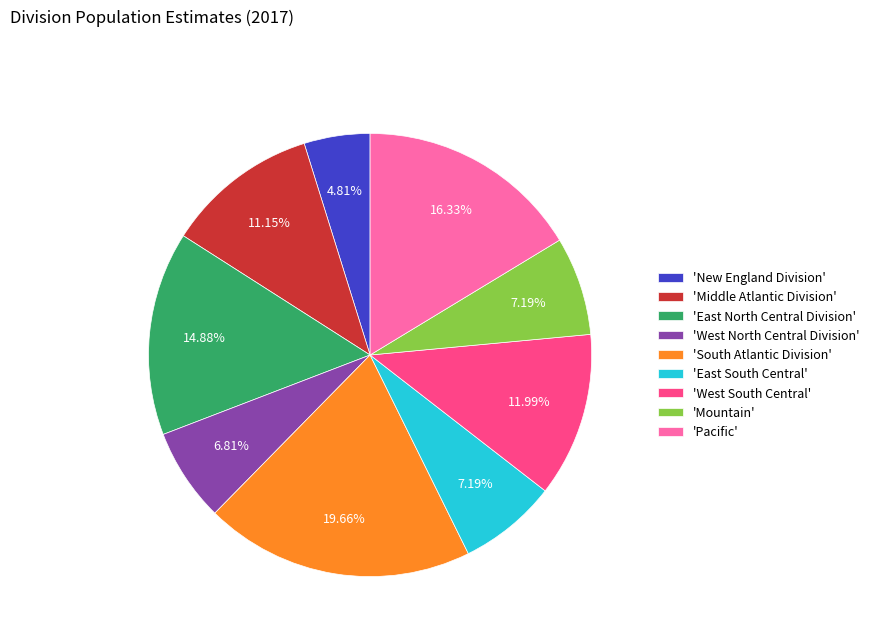

To the nearest percent, what is the average slice percentage?

11%